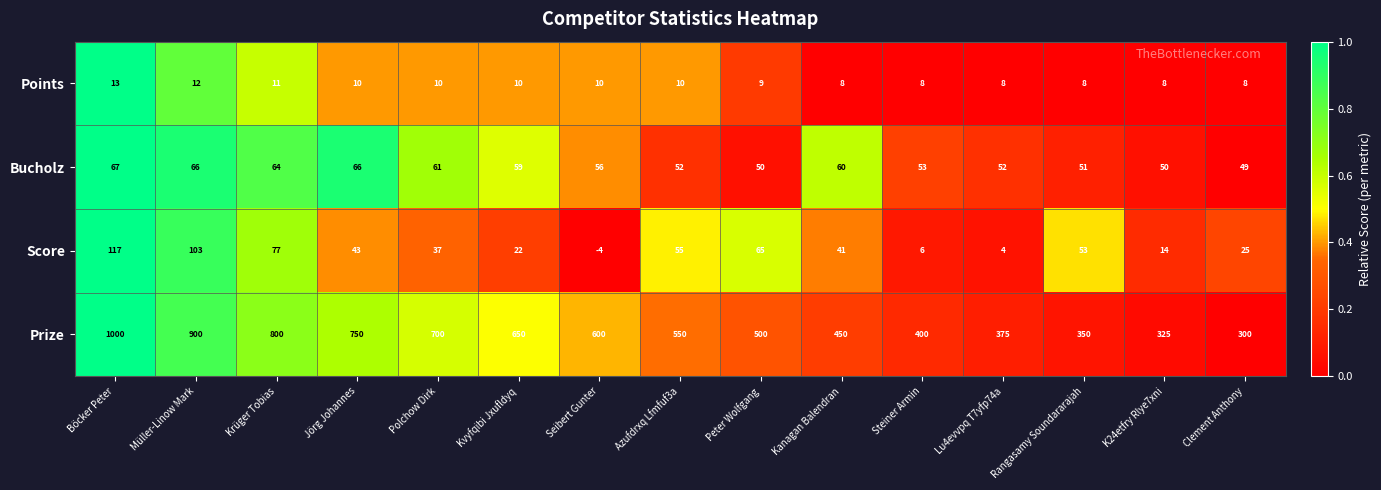

How many series are shown in this chart?

4